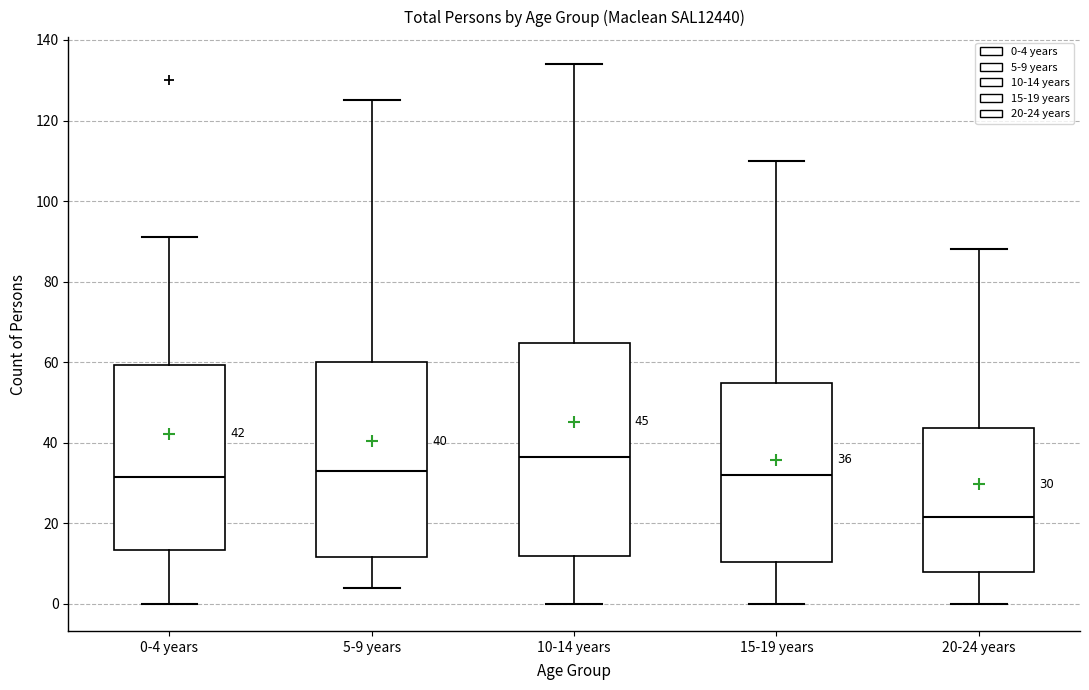

Comparing the boxes themselves (not the whiskers), which one is the tallest?

10-14 years